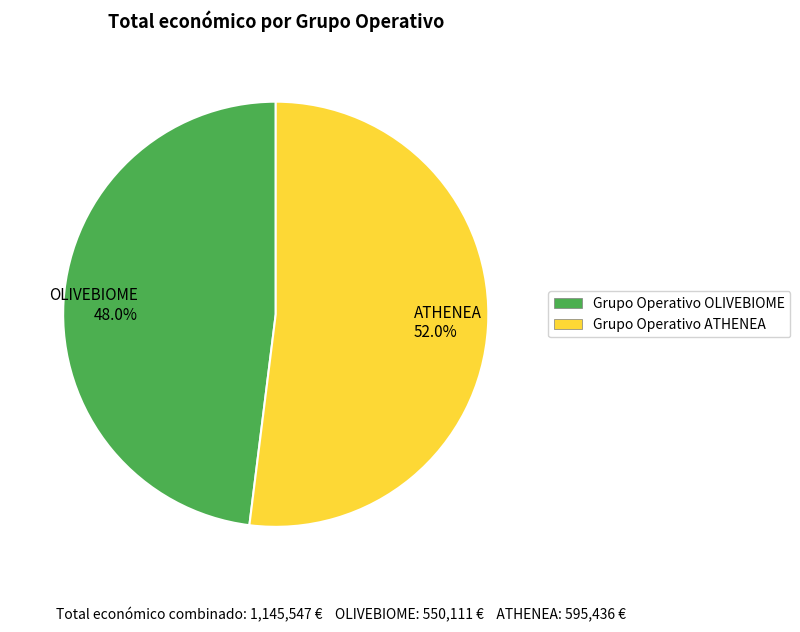

Does OLIVEBIOME account for over 50% of the chart?

No